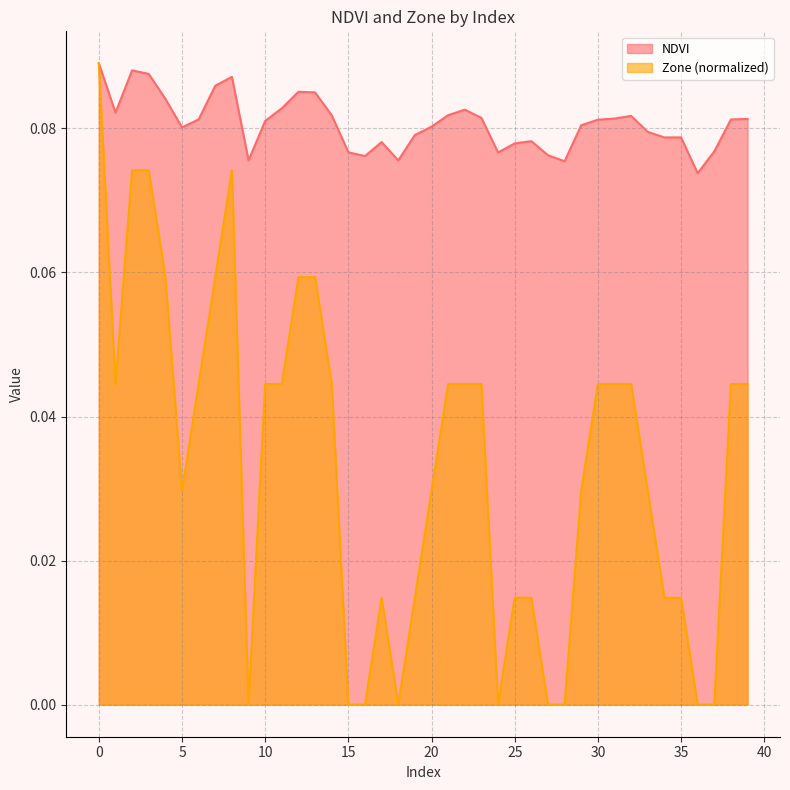

Rank the series by their maximum value, from highest to lowest.

NDVI, Zone